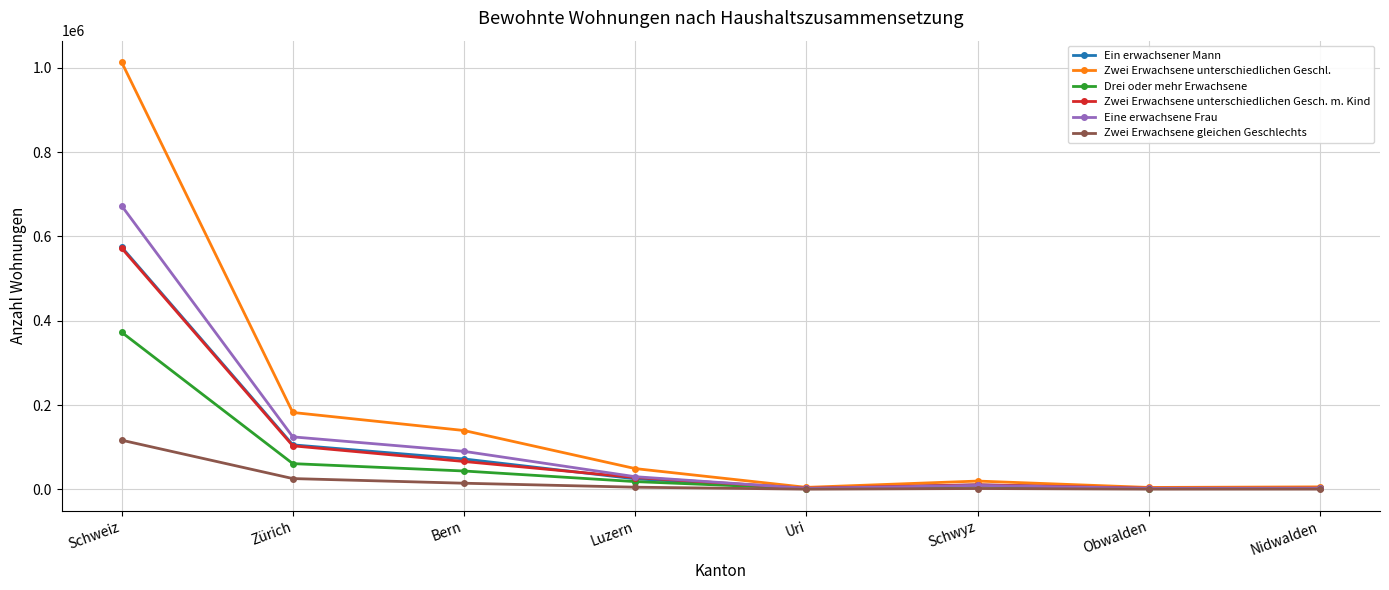

How many data points does each series have?

8